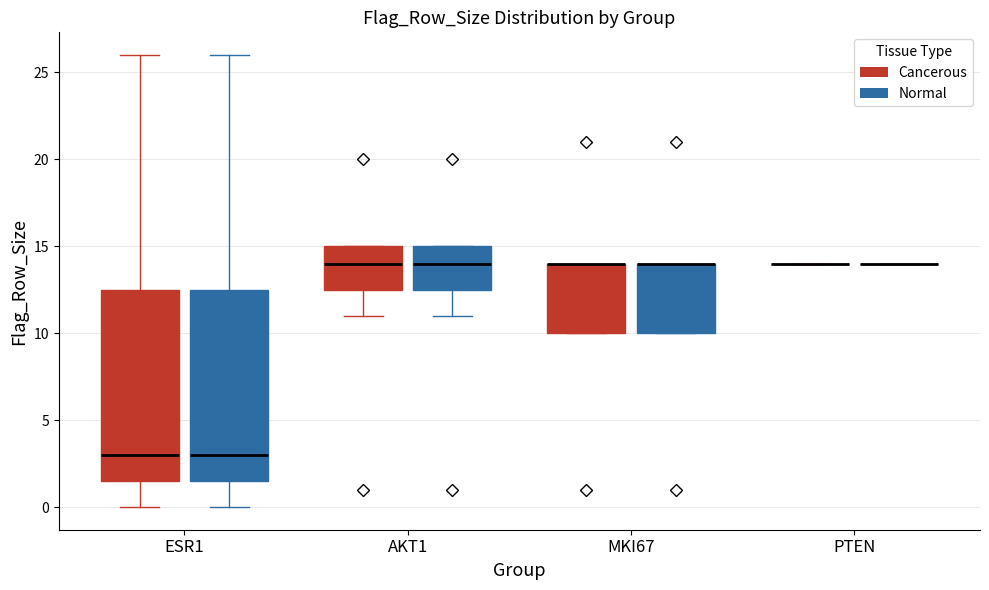

Where is the lower edge of the box for MKI67 (Normal) on the y-axis? The values are not printed on the chart, so give them approximately, as read against the axis.

10.0